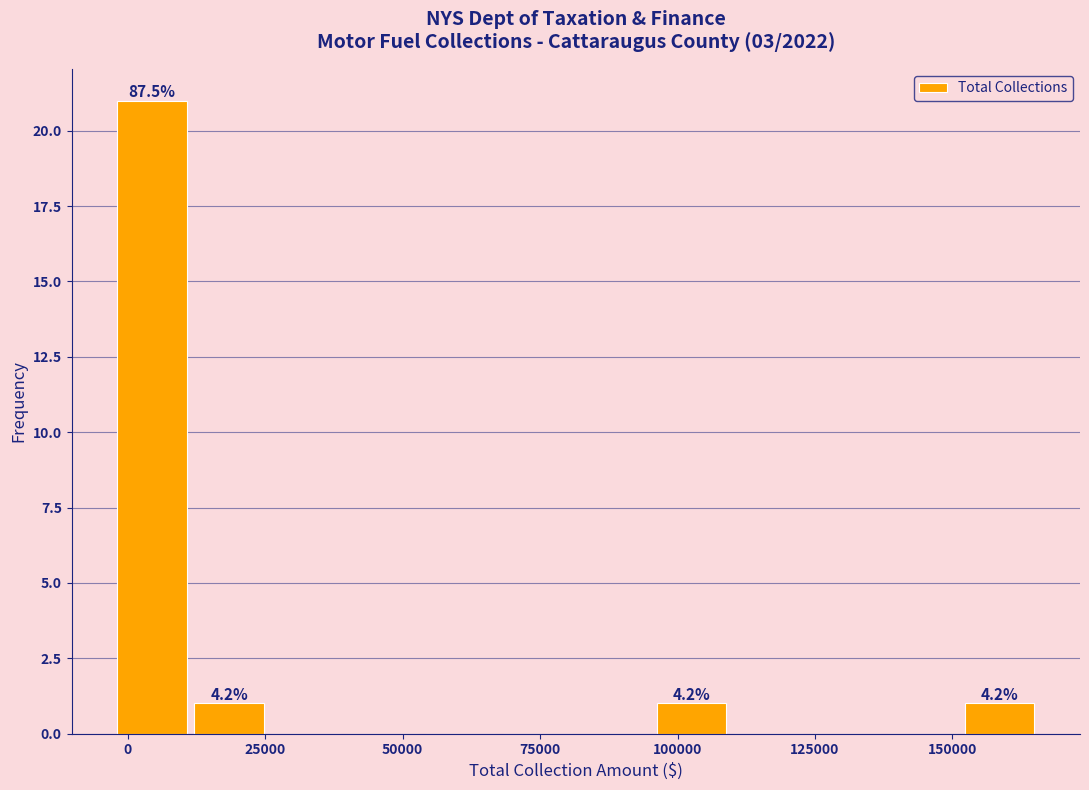

Around what value on the x-axis is the tallest bar? Give the approximate position of its centre, as read against the axis.

5000